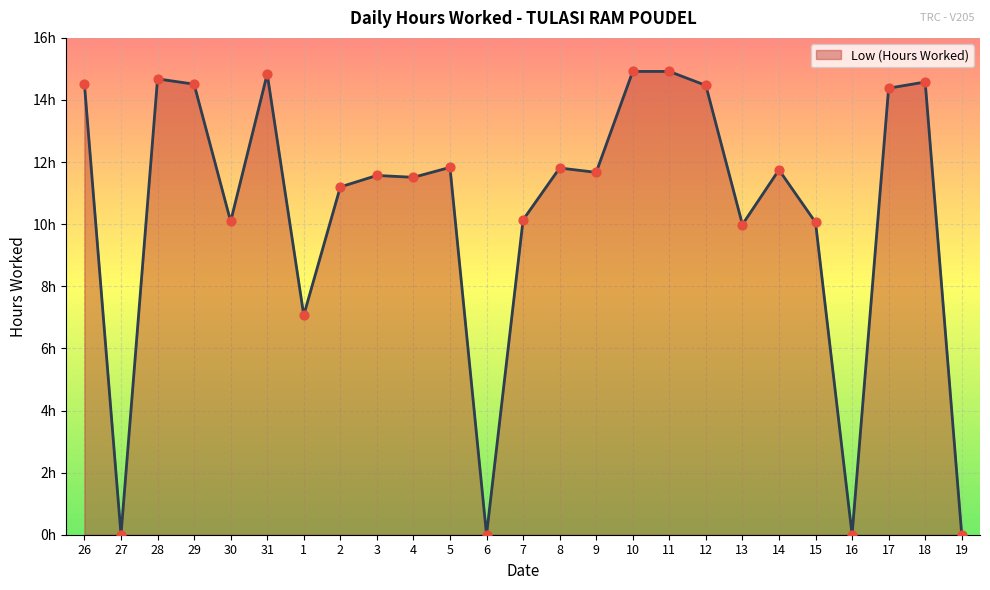

What is the change in value from 28 to 6?

-14.7